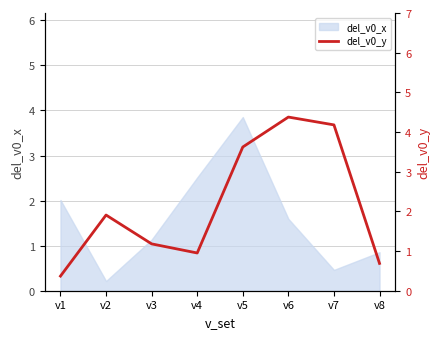

How many points are higher than both their immediate neighbors (excluding endpoints)?

2